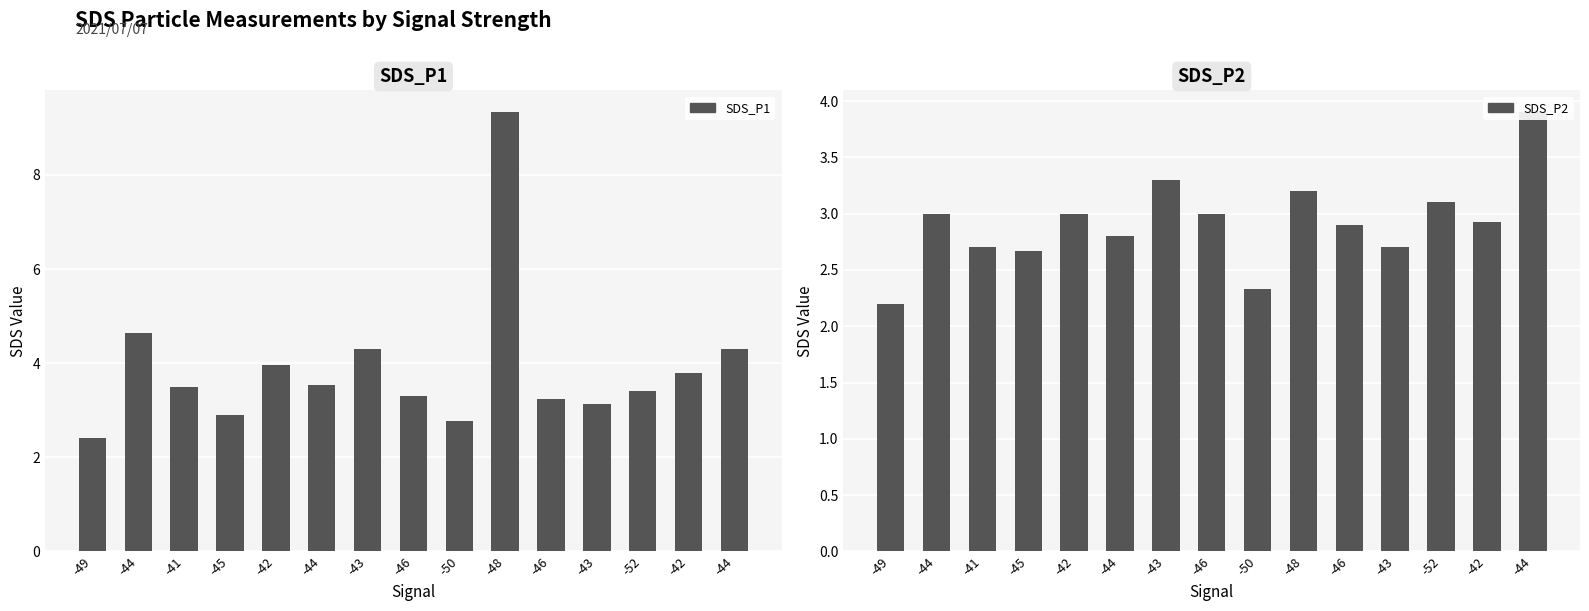

At -42, list the series in order from smallest to largest.

SDS_P2, SDS_P1